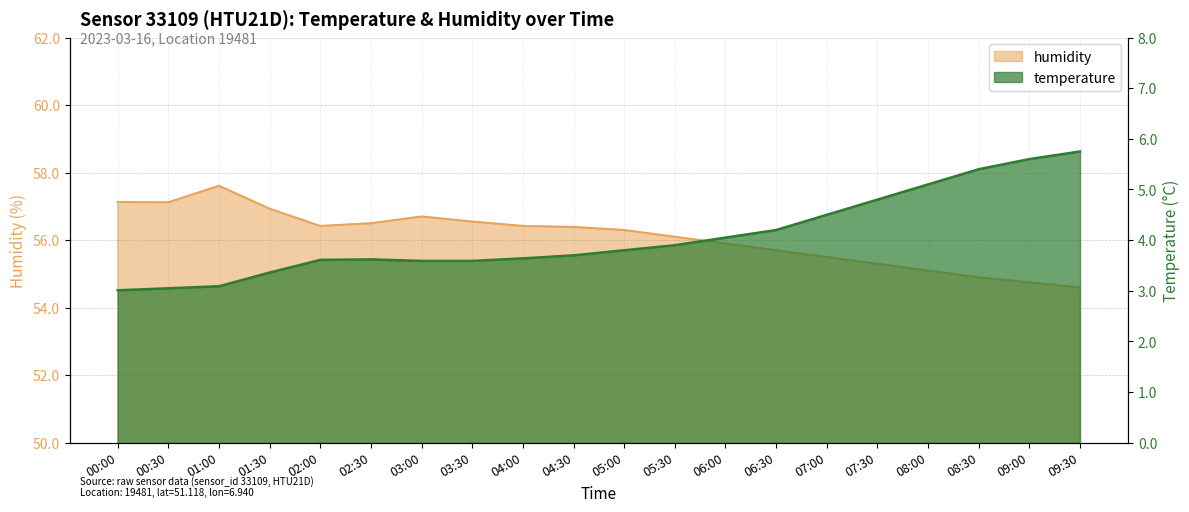

True or false: humidity and temperature cross at least once.

False